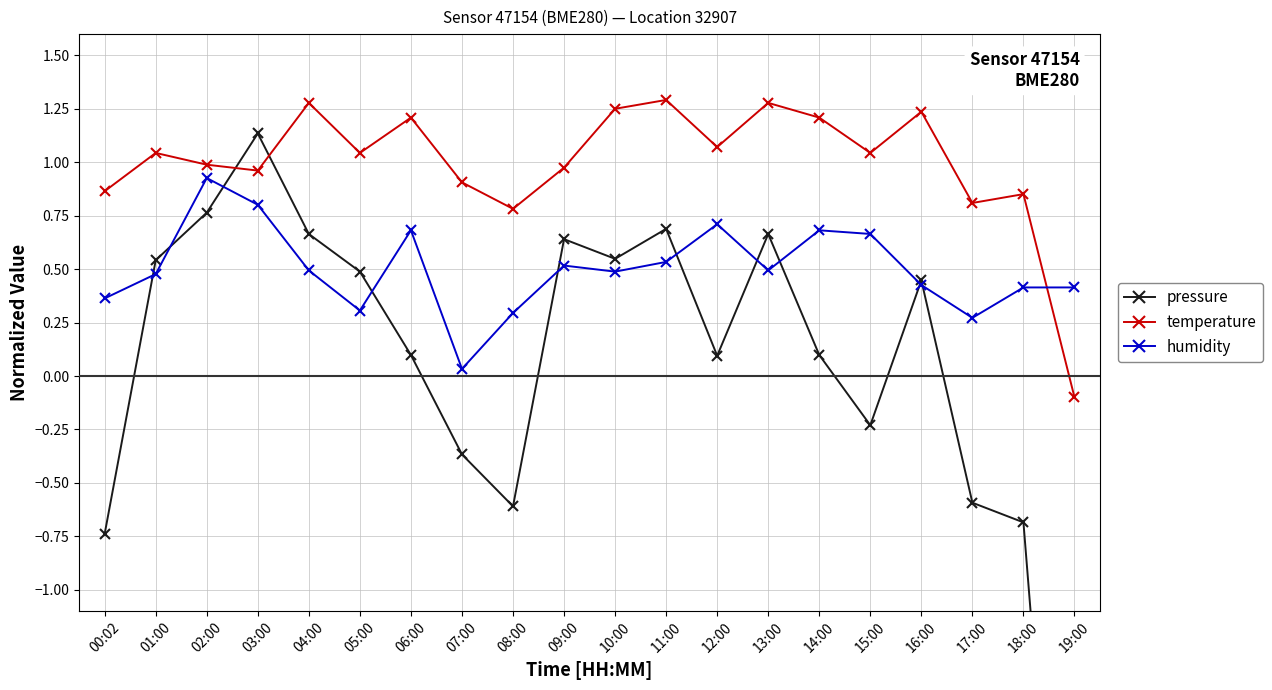

Reading left to right, what are all the values shown in this chart?

pressure: -0.7	0.5	0.8	1.1	0.7	0.5	0.1	-0.4	-0.6	0.6	0.5	0.7	0.1	0.7	0.1	-0.2	0.4	-0.6	-0.7	-3.7
temperature: 0.9	1.0	1.0	1.0	1.3	1.0	1.2	0.9	0.8	1.0	1.3	1.3	1.1	1.3	1.2	1.0	1.2	0.8	0.9	-0.1
humidity: 0.4	0.5	0.9	0.8	0.5	0.3	0.7	0.0	0.3	0.5	0.5	0.5	0.7	0.5	0.7	0.7	0.4	0.3	0.4	0.4